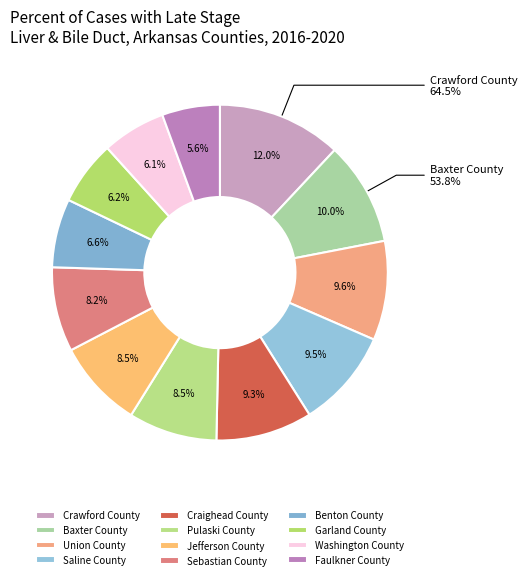

How many slices are in this pie chart?

12